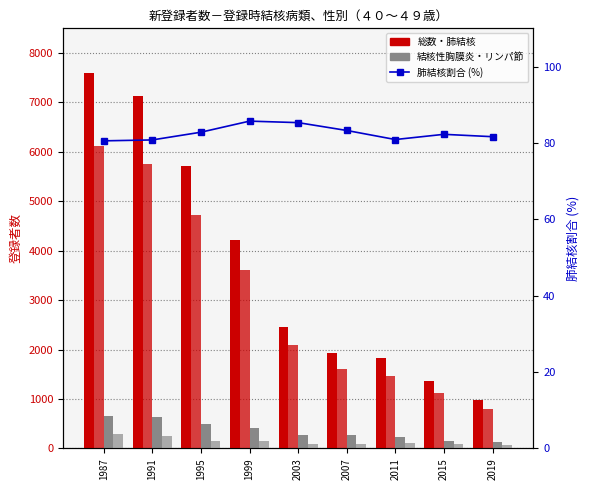

What is the total value across all series at 2003?

4998.3